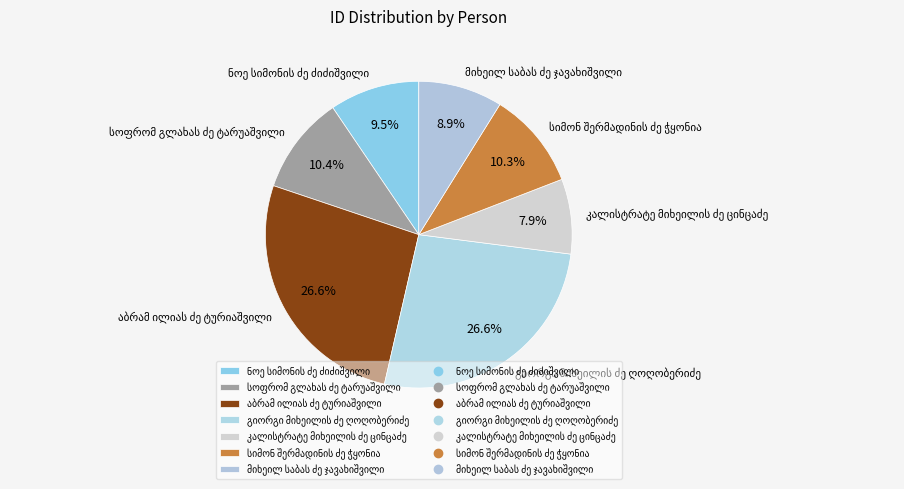

Is there a majority slice in this chart?

No